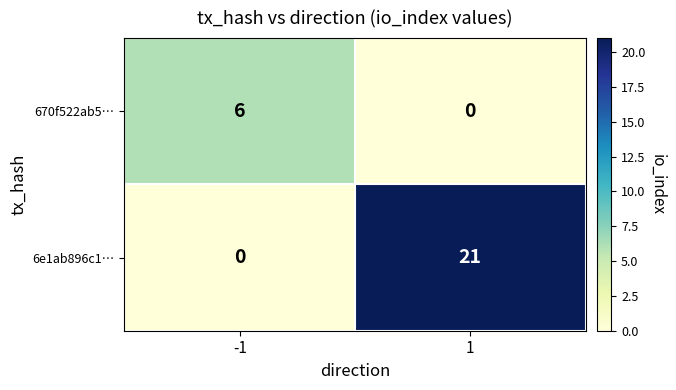

How many values in the 670f522ab5… series are below 6?

1